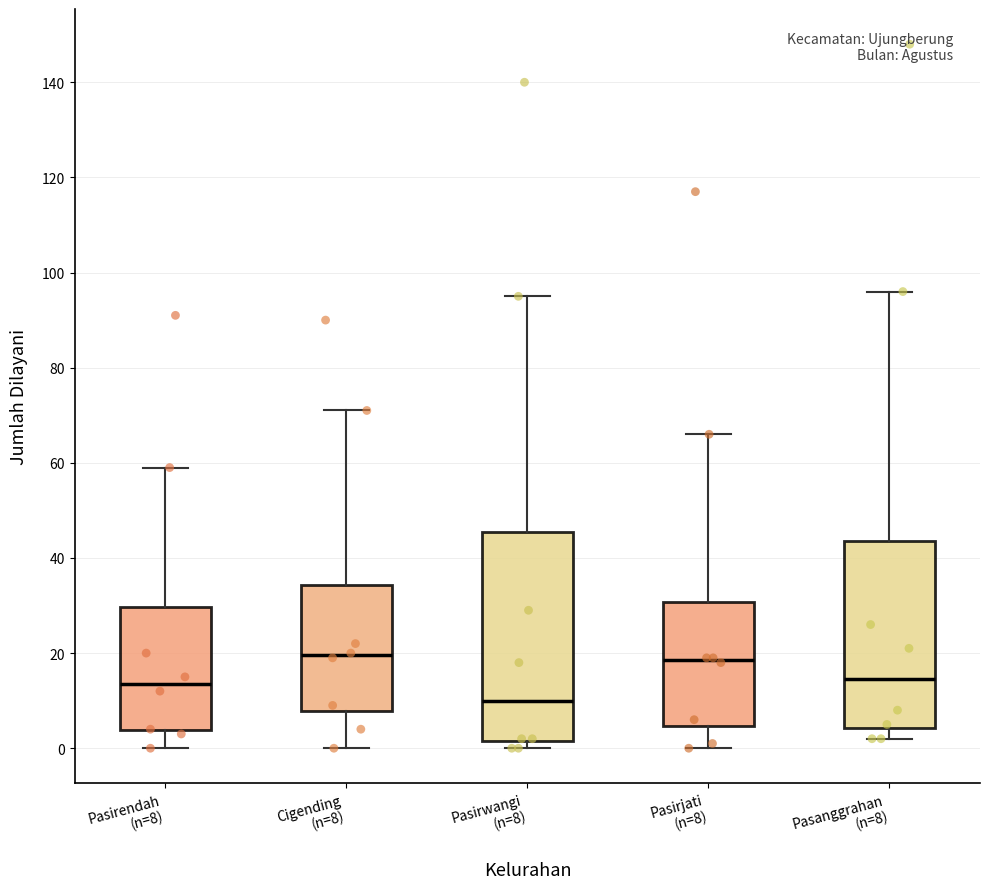

Reading left to right, transcribe this box plot: for each box, give where its median line is, the range the box spans, and where its two whiskers end, as read against the y-axis. The values are not printed on the chart, so give them approximately, as read against the axis.

Pasirendah (n=8): median 14, box 4 to 30, whiskers 0 to 60
Cigending (n=8): median 20, box 8 to 34, whiskers 0 to 72
Pasirwangi (n=8): median 10, box 2 to 46, whiskers 0 to 96
Pasirjati (n=8): median 18, box 4 to 30, whiskers 0 to 66
Pasanggrahan (n=8): median 14, box 4 to 44, whiskers 2 to 96